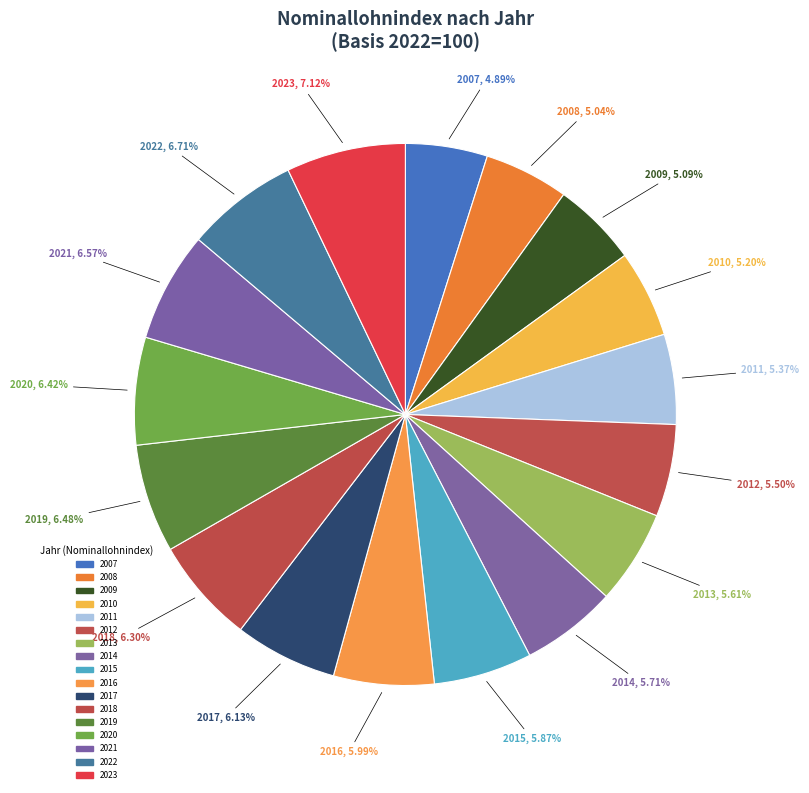

Which has a higher value, 2017 or 2020?

2020